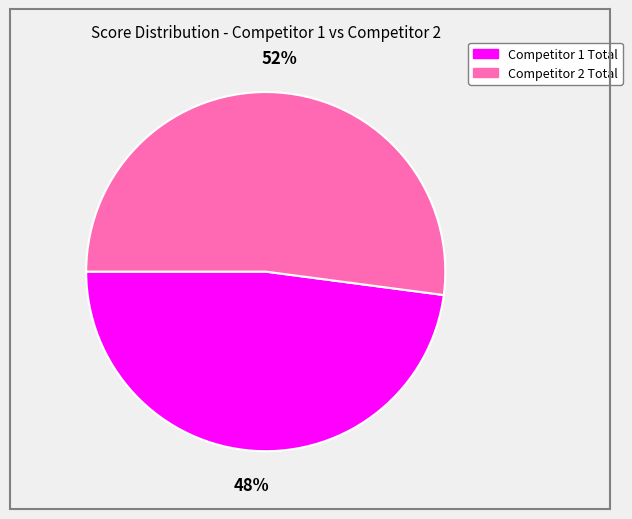

To the nearest percent, what is the difference between the largest and smallest slice percentages?

4%